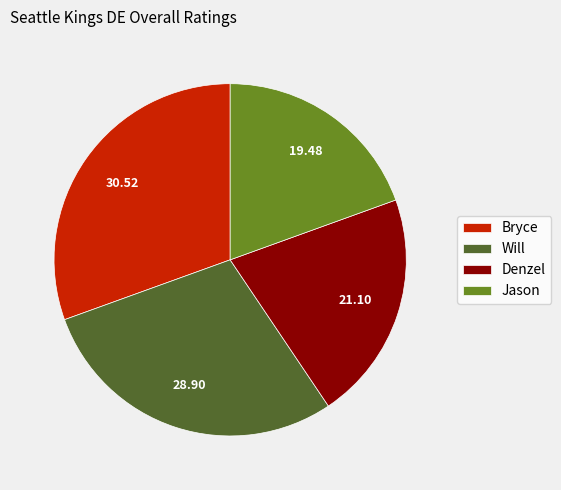

Combined, do Jason and Denzel account for over 50%?

No